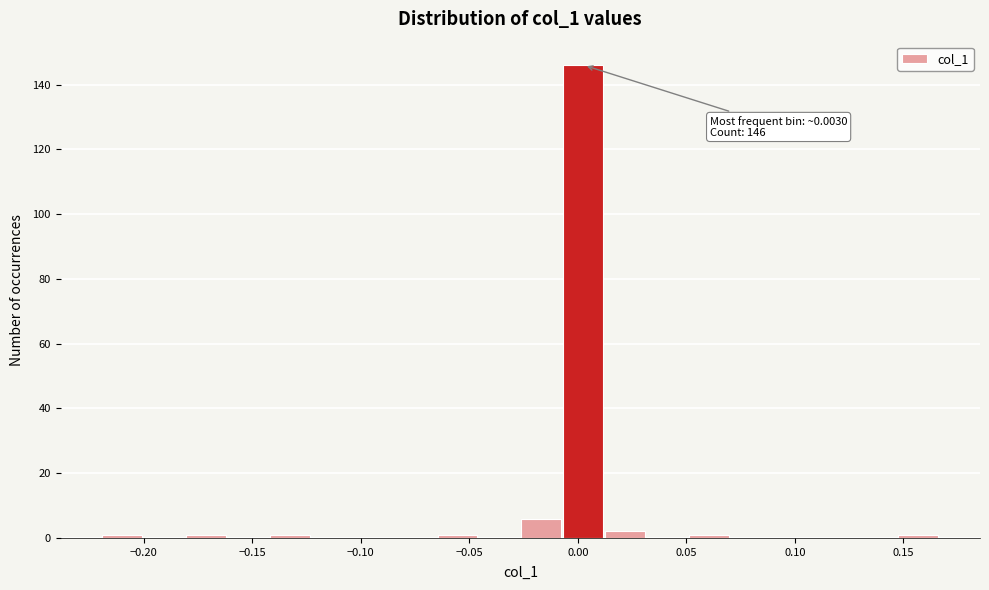

Around what value on the x-axis is the tallest bar? Give the approximate position of its centre, as read against the axis.

0.000